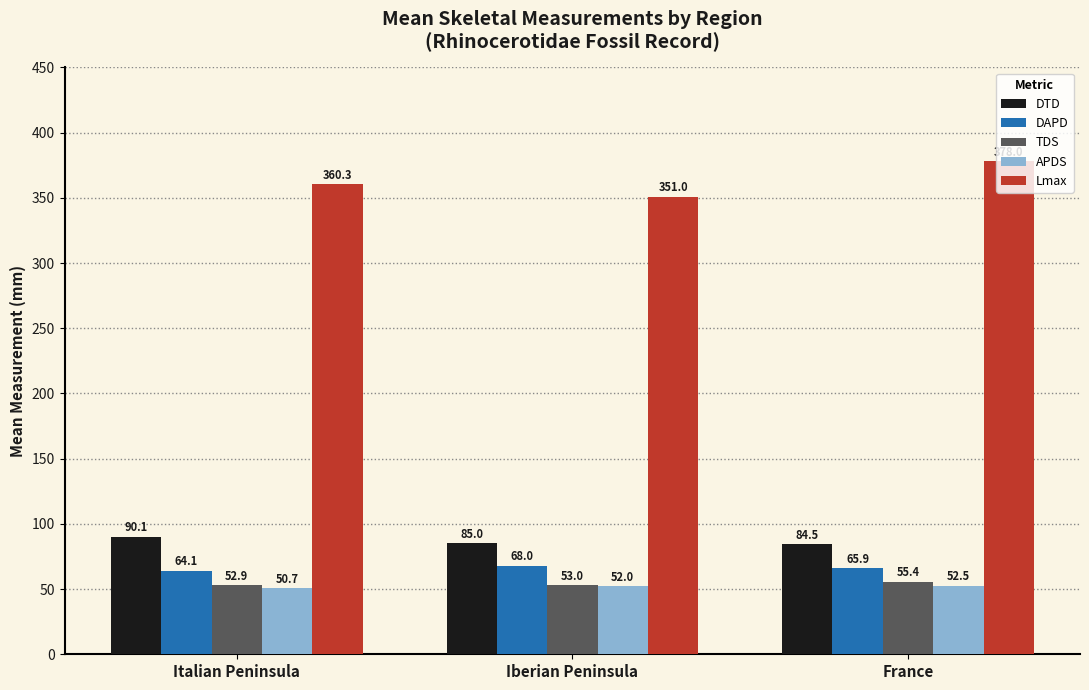

At how many categories does at least one series exceed 332?

3